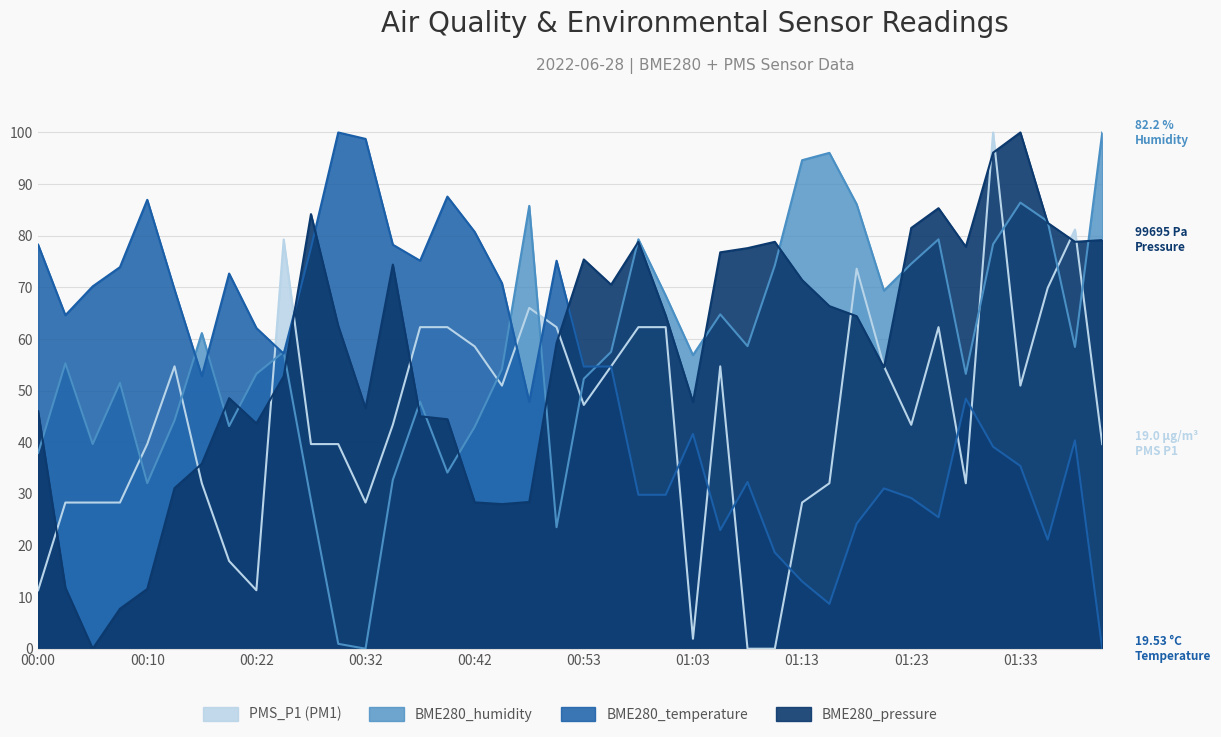

List the series in order of their peak value, lowest first.

PMS_P1, BME280_temperature, BME280_humidity, BME280_pressure